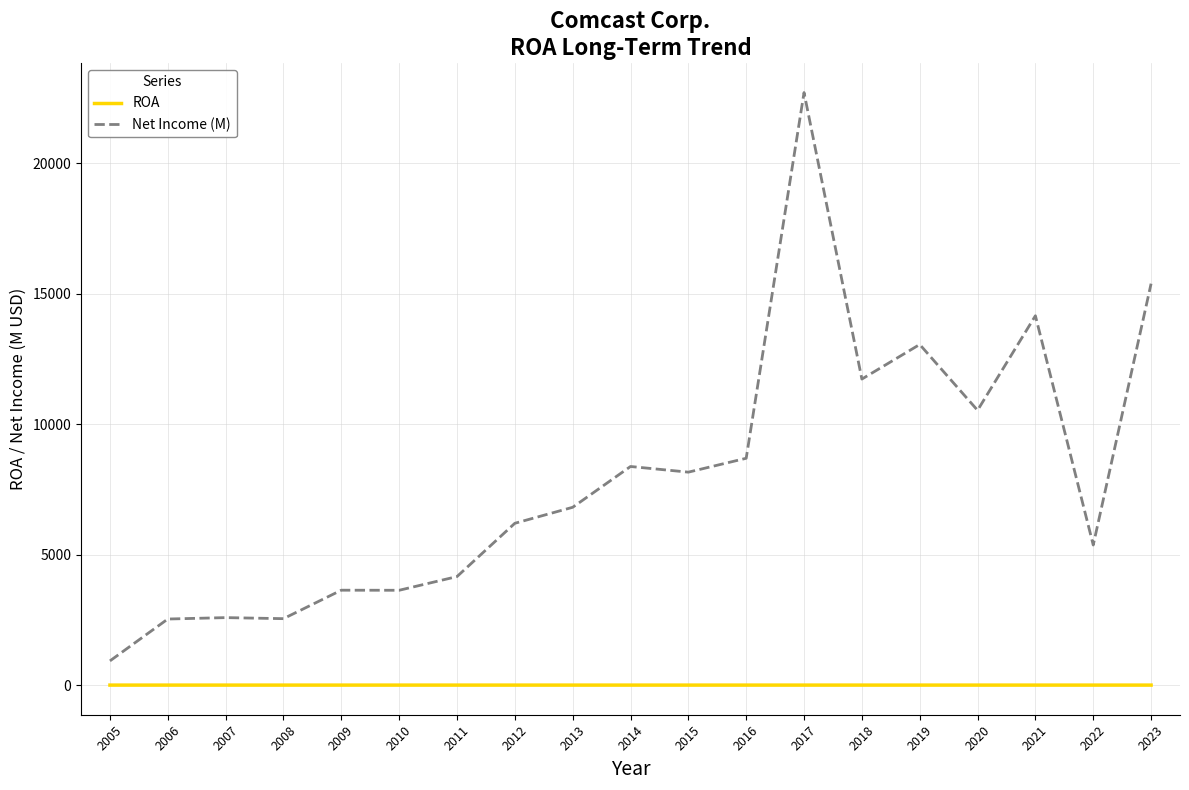

How many series are shown in this chart?

2